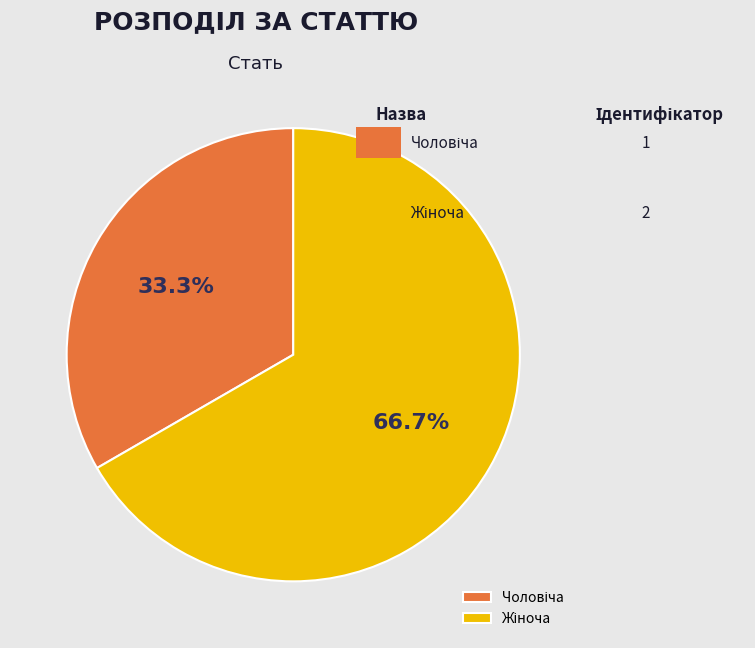

Is there any slice that represents more than half of the pie?

Yes